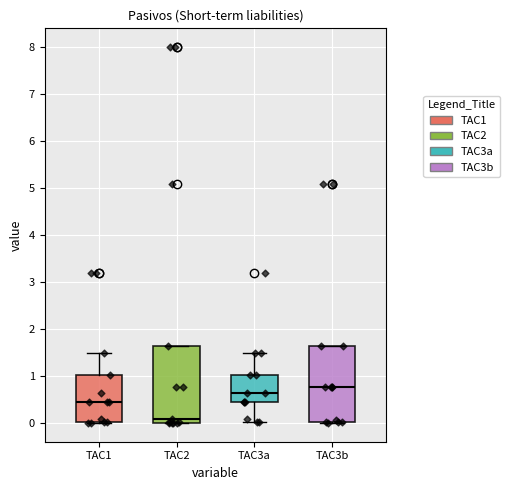

Which box's median line is the lowest?

TAC2